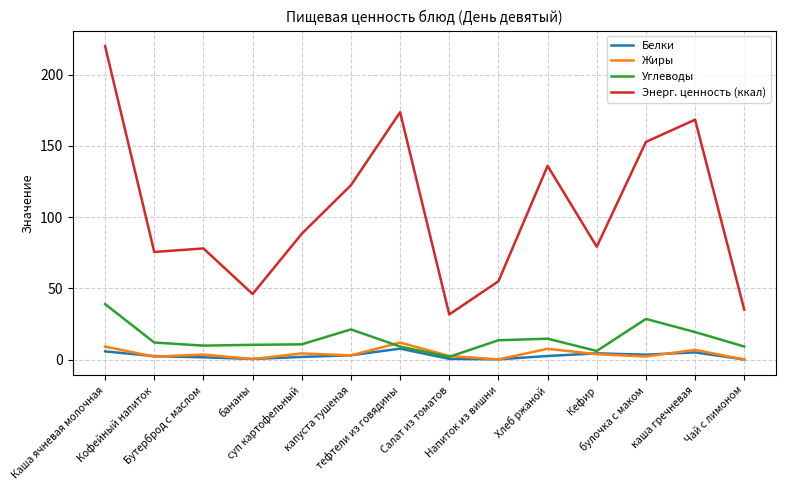

The Энерг. ценность (ккал) series shows 143.8 at суп картофельный. True or false?

False